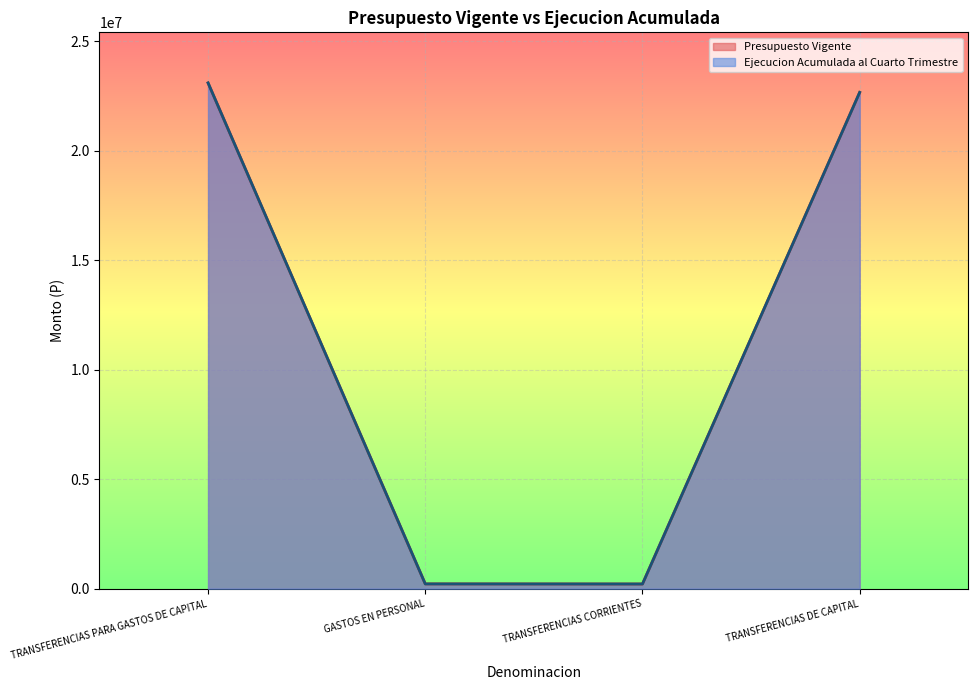

What is the label of the 3rd point from the right?

GASTOS EN PERSONAL